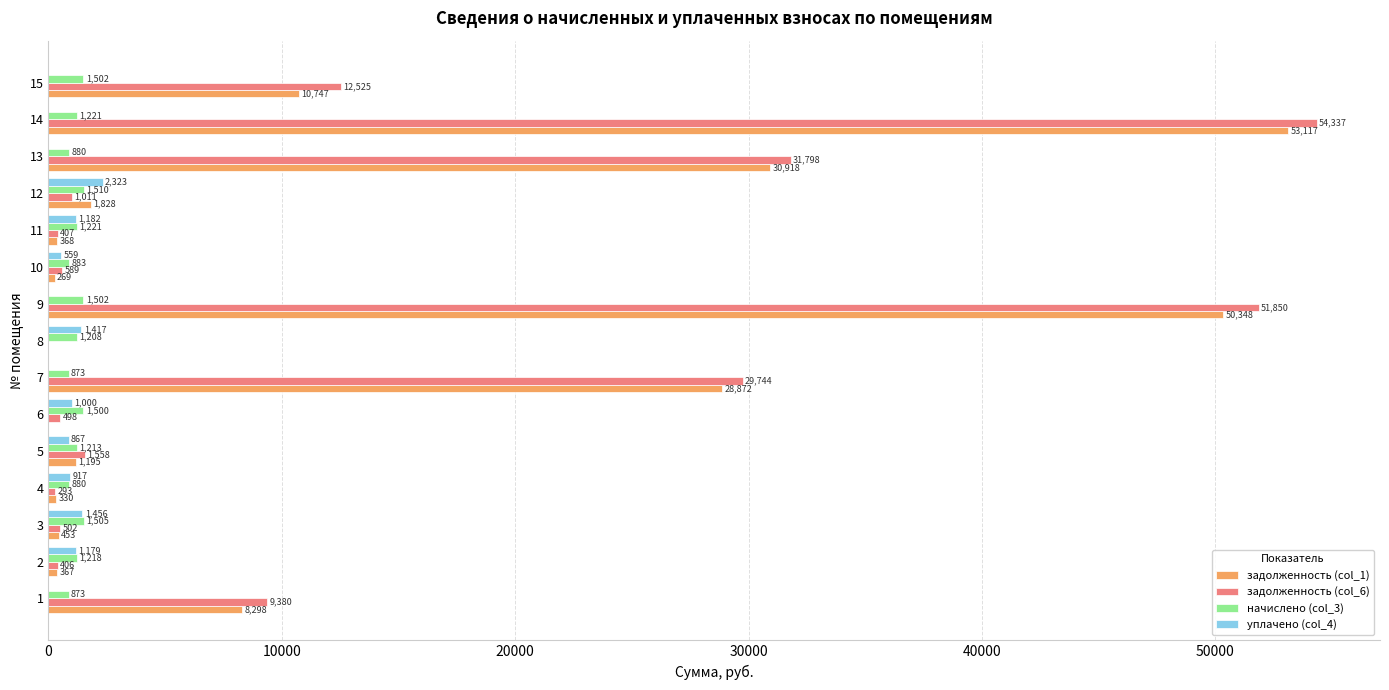

The value of задолженность (col_6) at 4 is 293.5. True or false?

True